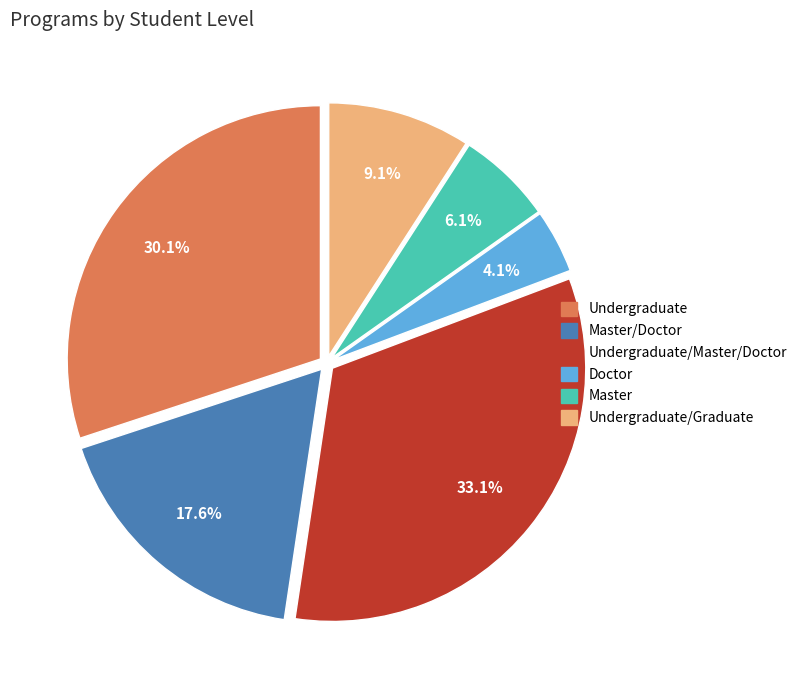

Is there any slice that represents more than half of the pie?

No